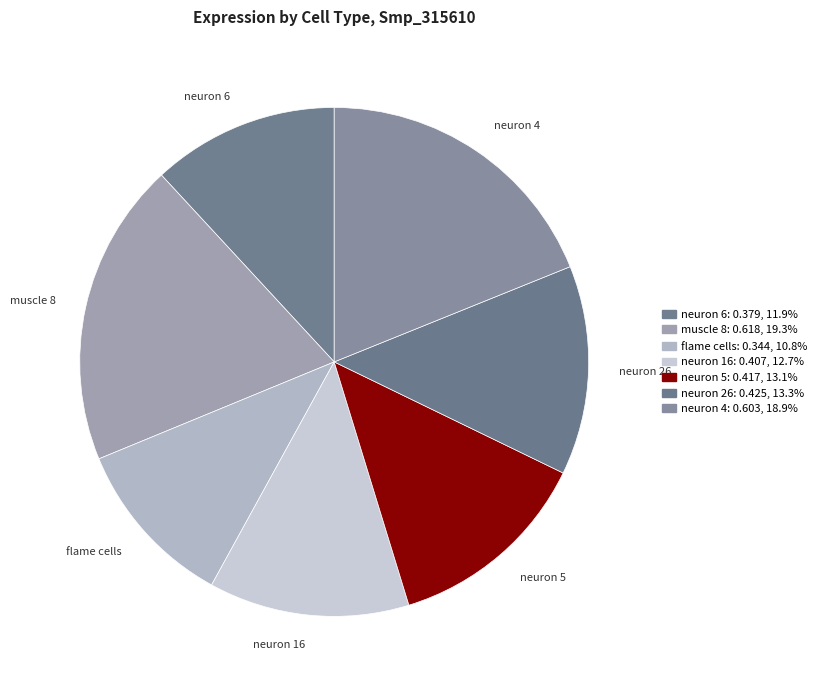

Which category has the smallest portion of the pie?

flame cells